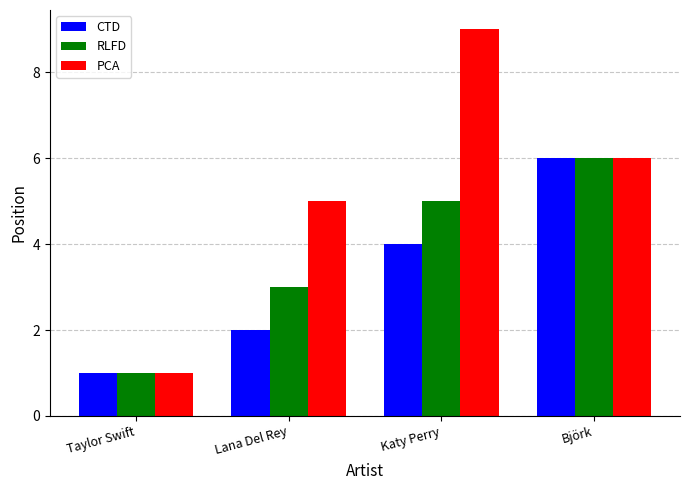

How many distinct data groups are displayed?

3